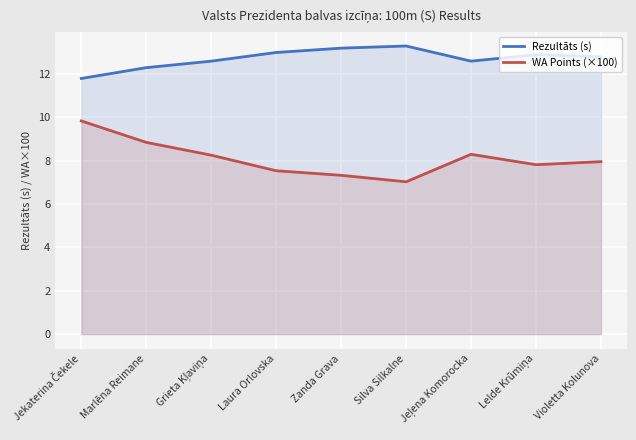

The value of Rezultāts (s) at Zanda Grava is 13.2. True or false?

True